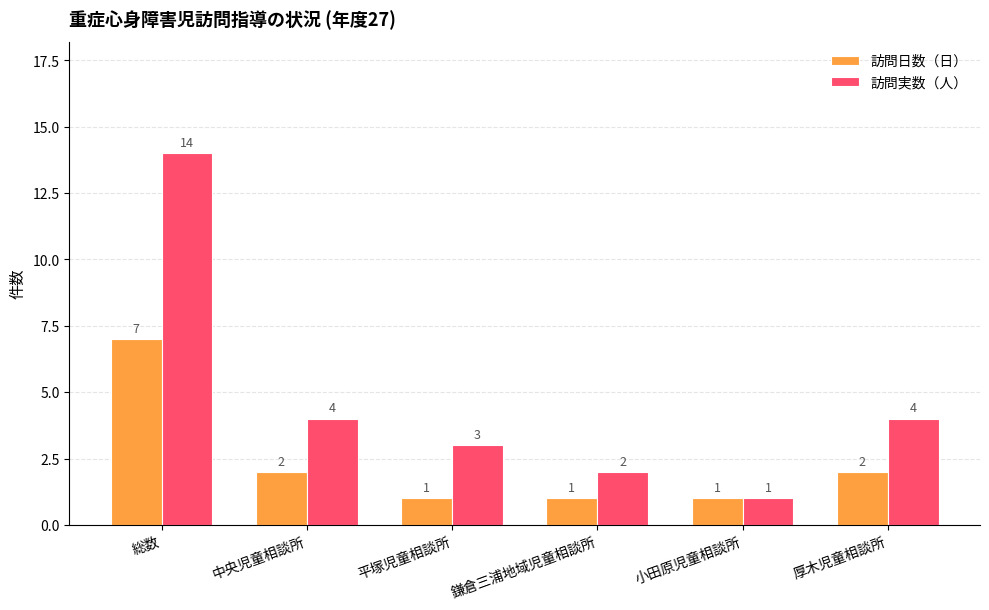

Reading left to right, what are all the values shown in this chart?

訪問日数（日）: 7	2	1	1	1	2
訪問実数（人）: 14	4	3	2	1	4